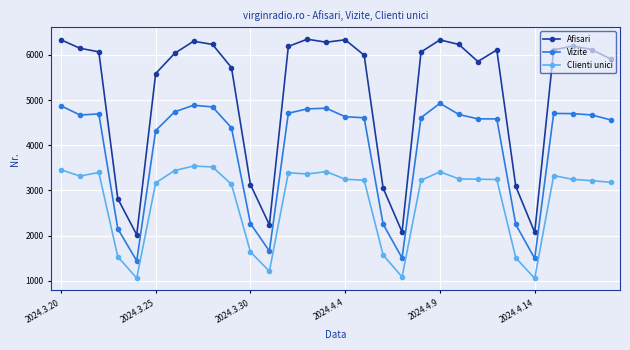

How many data points in Vizite are less than 4631?

15